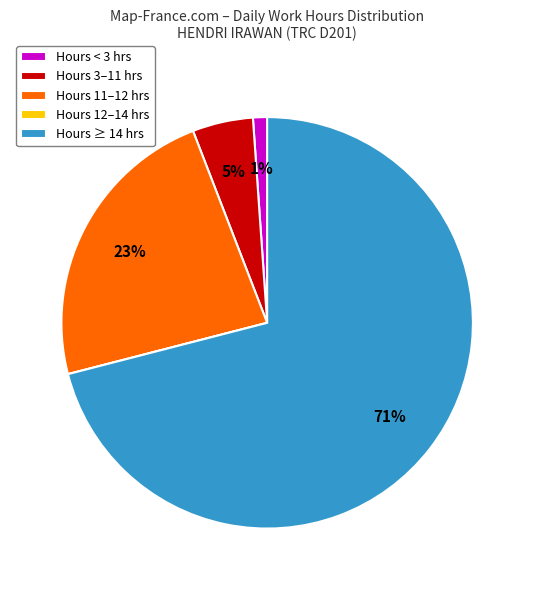

Combined, do Hours < 3 hrs and Hours 11–12 hrs account for over 50%?

No